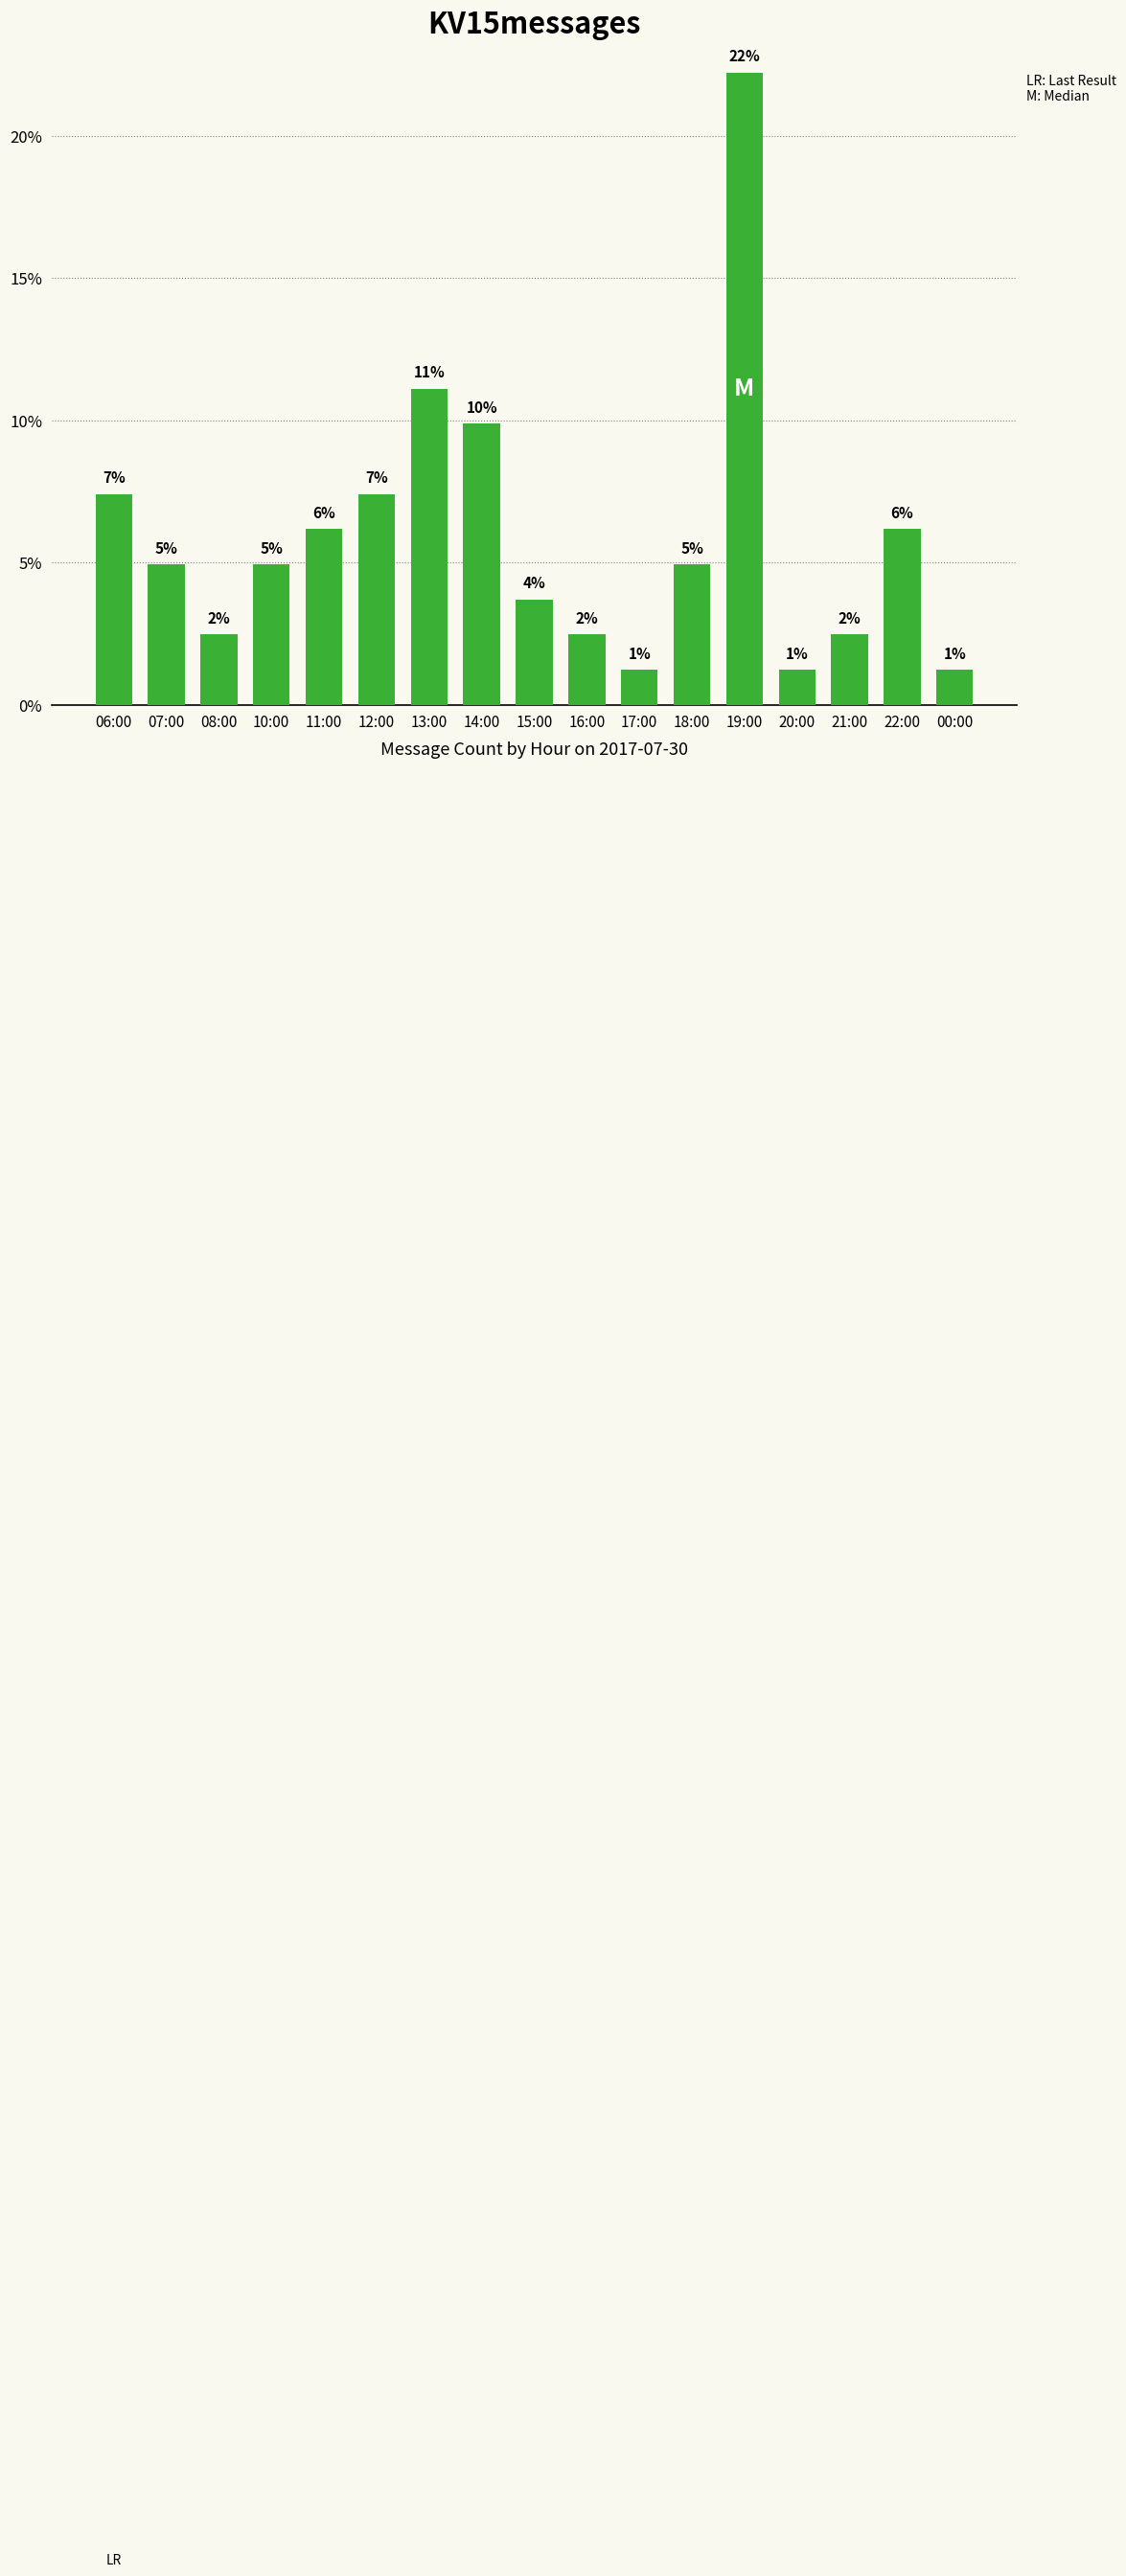

How many bars are there in total?

17